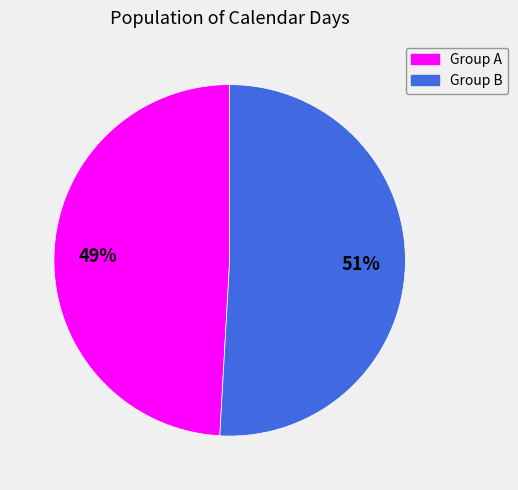

Rank the categories by value from lowest to highest.

Group A, Group B